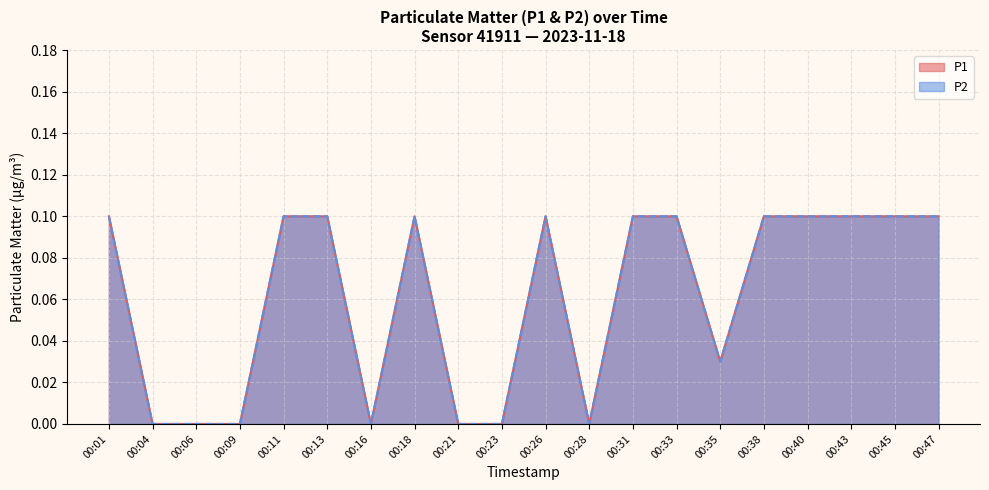

True or false: P2 and P1 intersect in this chart.

False